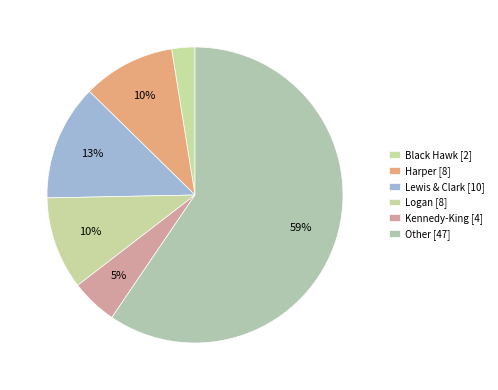

Between Black Hawk and Kennedy-King, which is larger?

Kennedy-King